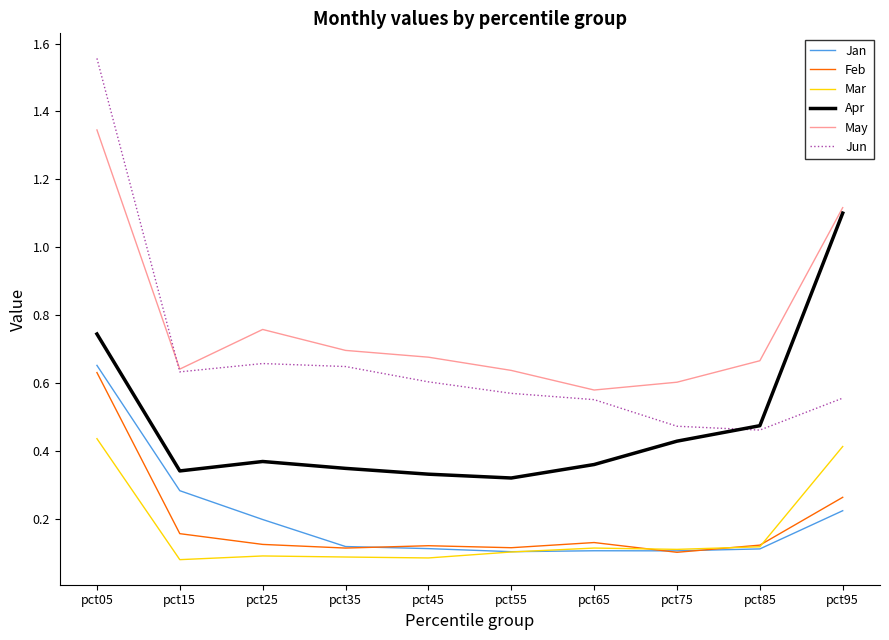

What is the total value across all series at pct85?

2.0